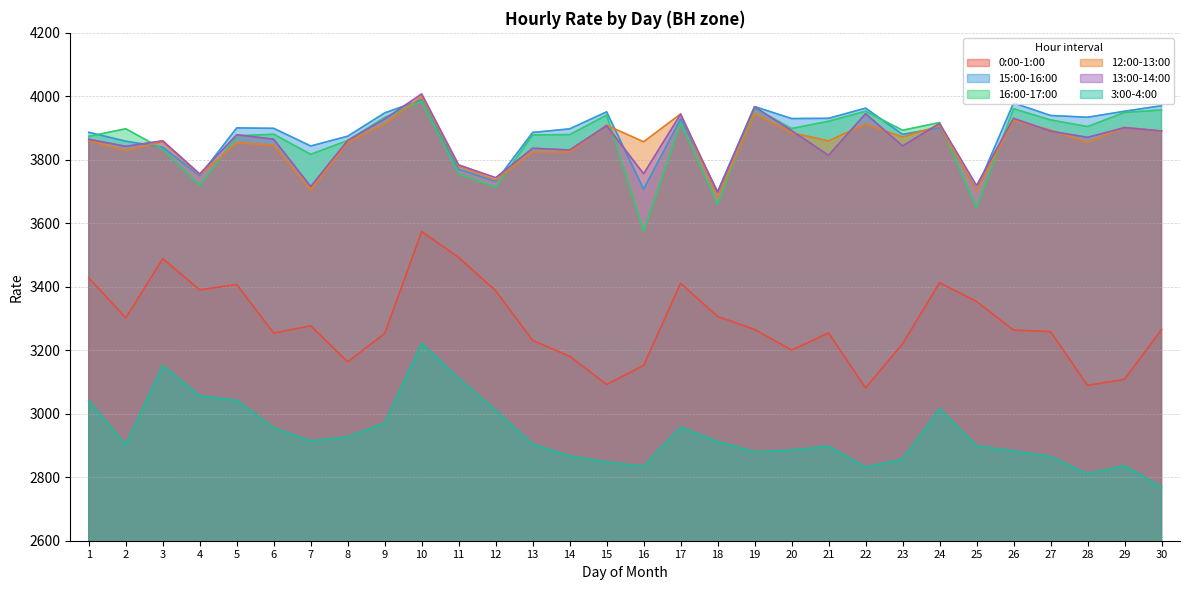

What is the difference between the maximum and minimum values in the 15:00-16:00 series?

289.4